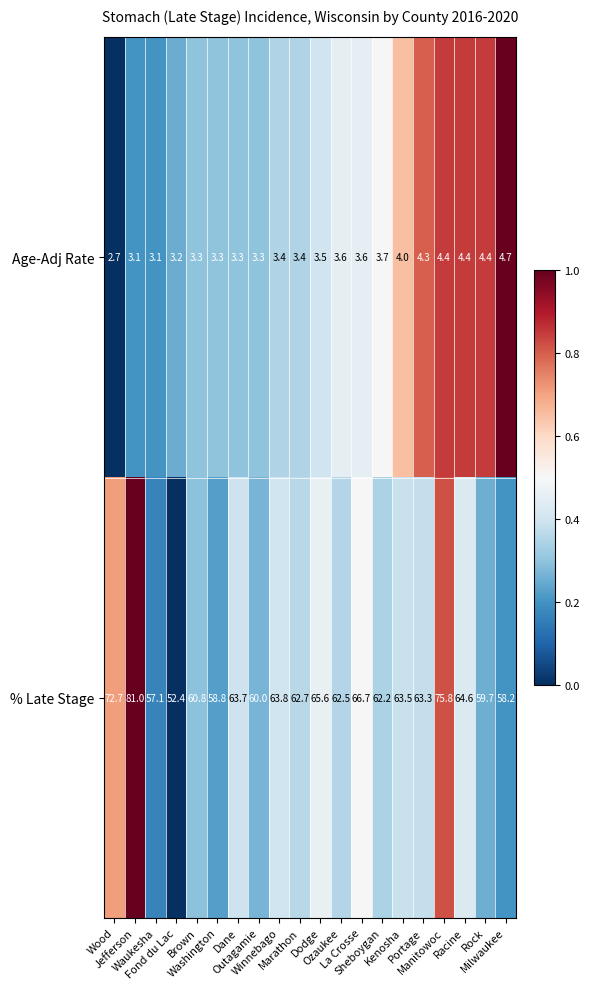

Rank the series by their maximum value, from highest to lowest.

% Late Stage, Age-Adj Rate